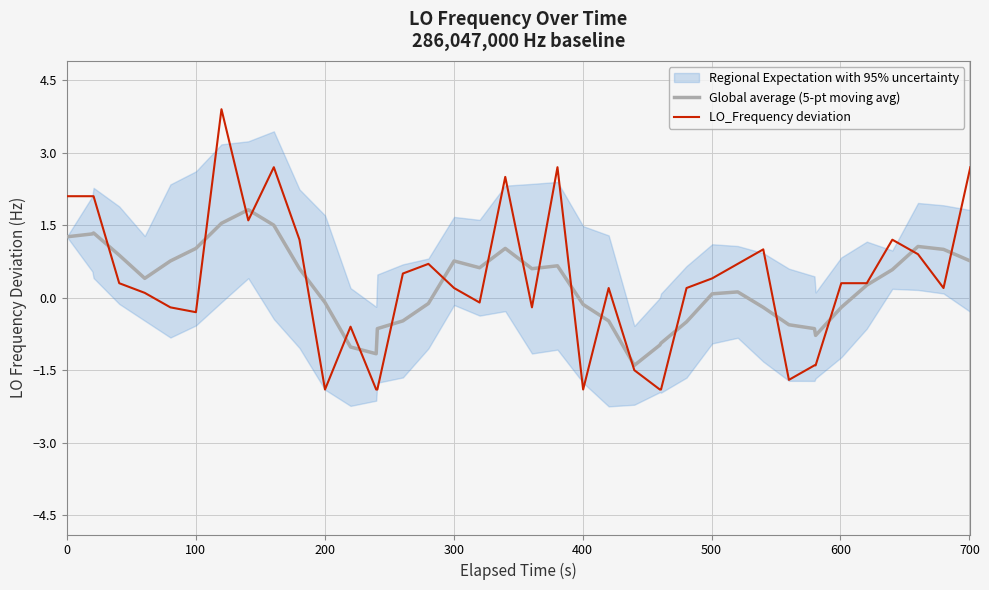

What is the minimum value for LO_Frequency deviation?

-1.9